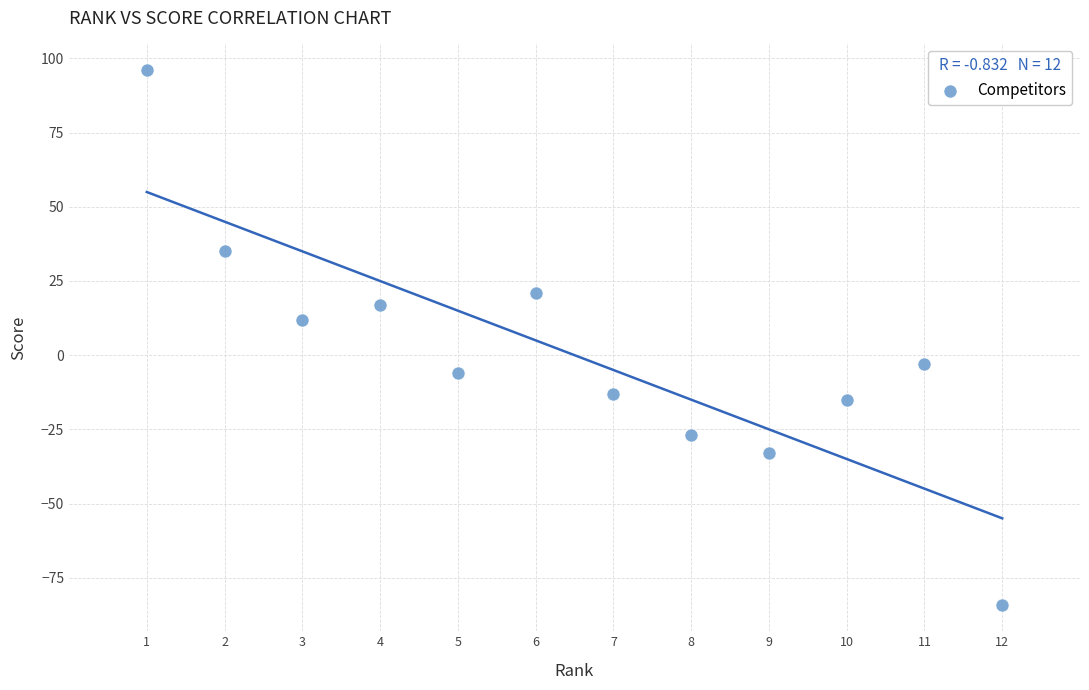

What is the range of Y values (max minus min)?

180